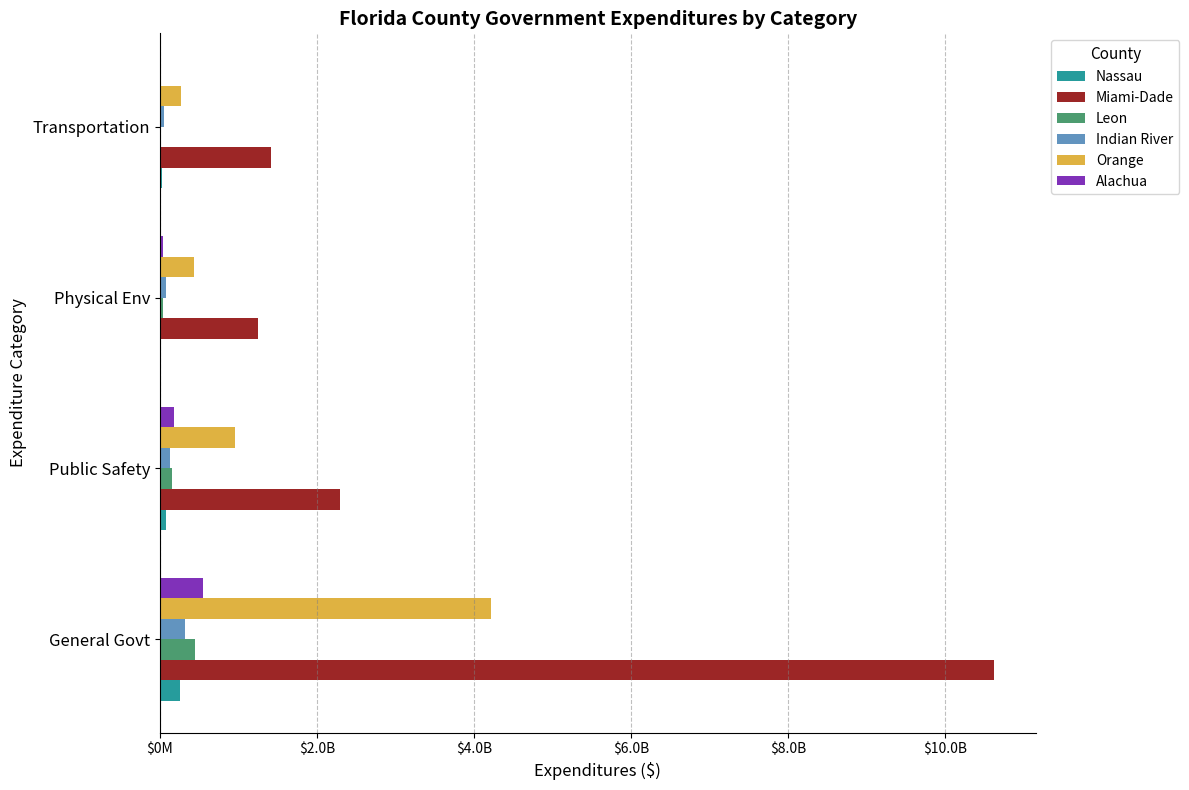

At which label is Nassau closest to 134045792?

Public Safety